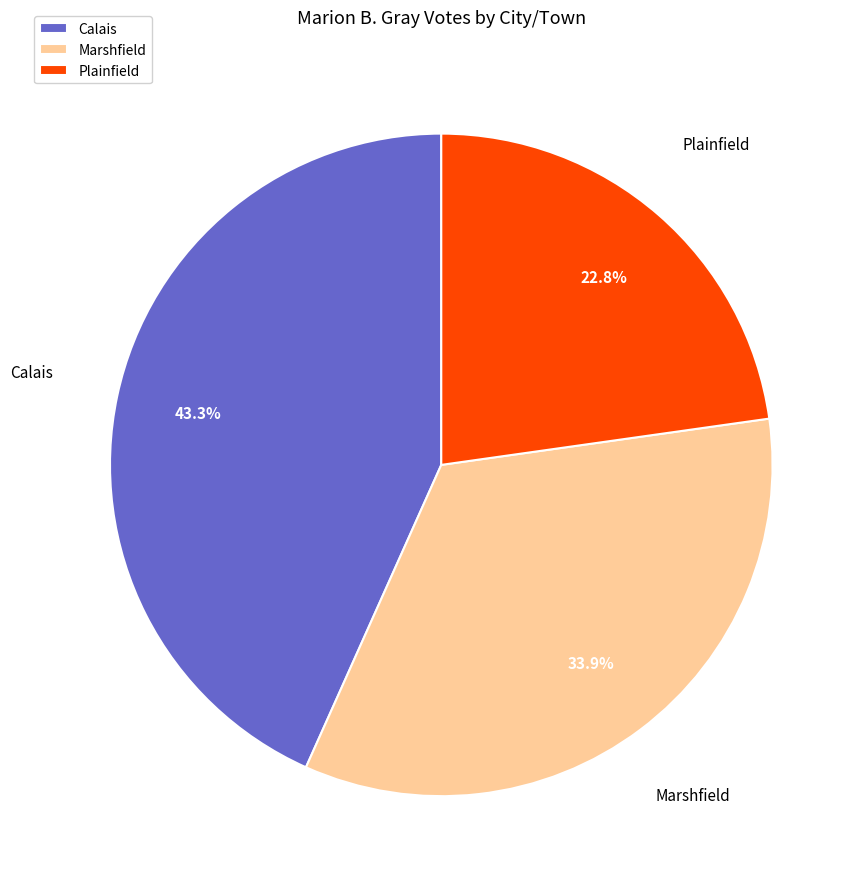

Count the number of slices in the pie.

3